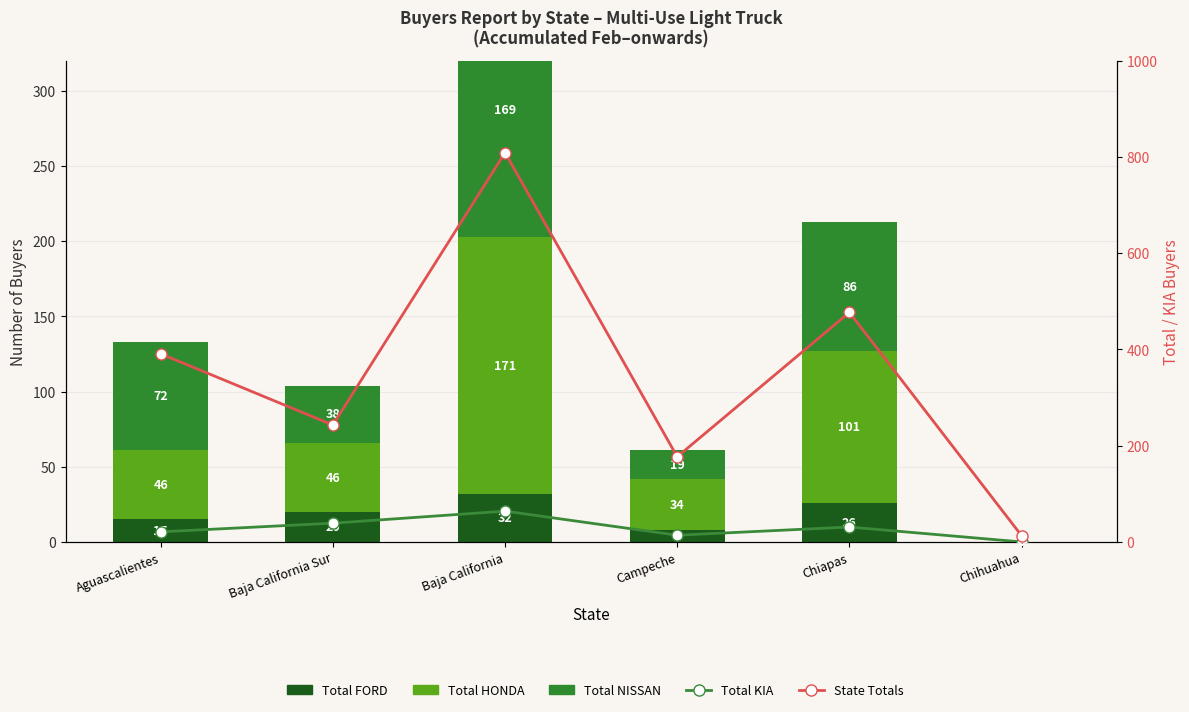

Reading left to right, what are all the values shown in this chart?

Total FORD: 15	20	32	8	26	0
Total HONDA: 46	46	171	34	101	0
Total NISSAN: 72	38	169	19	86	0
Total KIA: 21	39	64	14	31	0
State Totals: 391	243	809	177	477	13